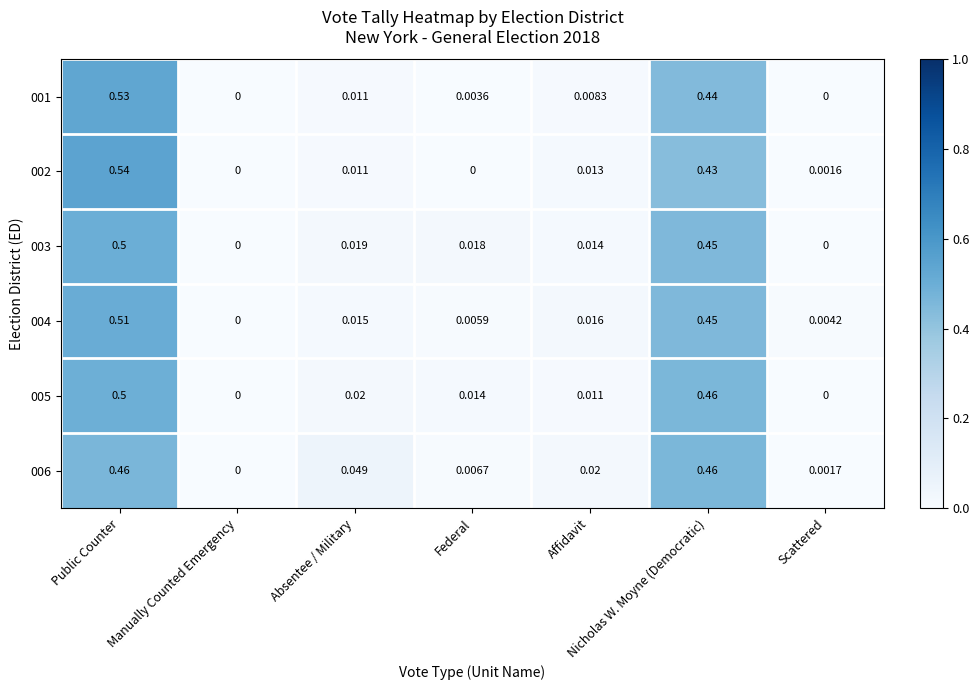

At which category does the chart reach its peak across all series?

Public Counter